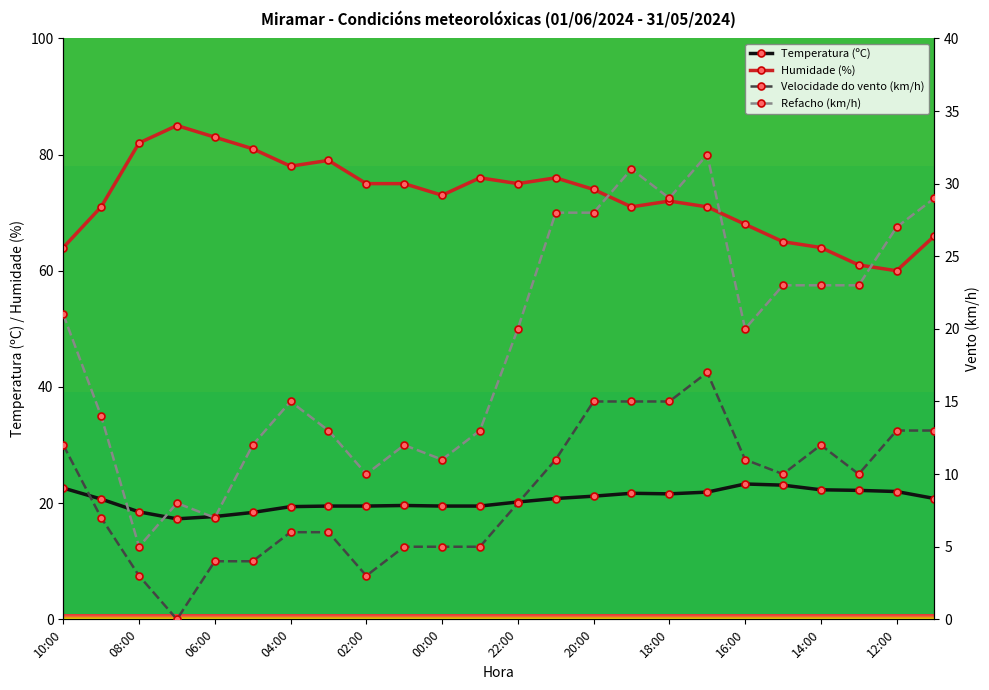

What position from the right is 14:00?

4